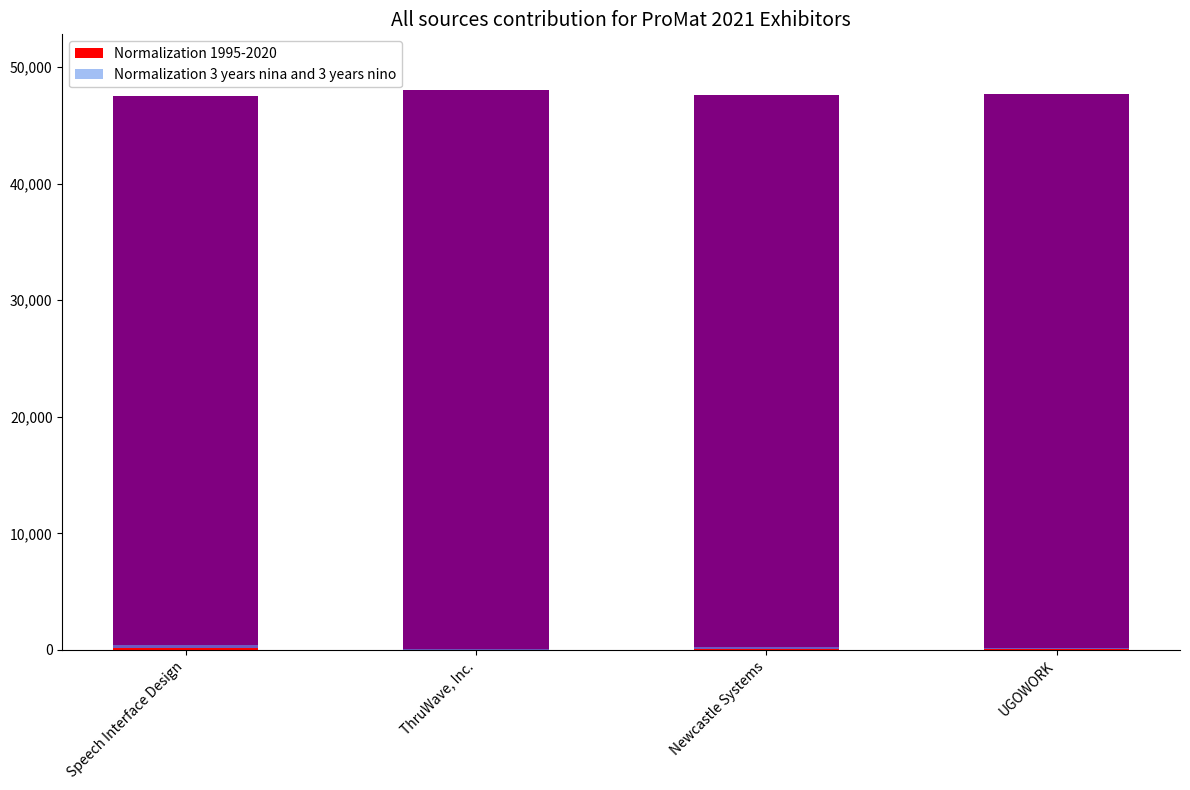

What is the approximate value of Normalization 1995-2020 at Speech Interface Design, to the nearest 10?

200